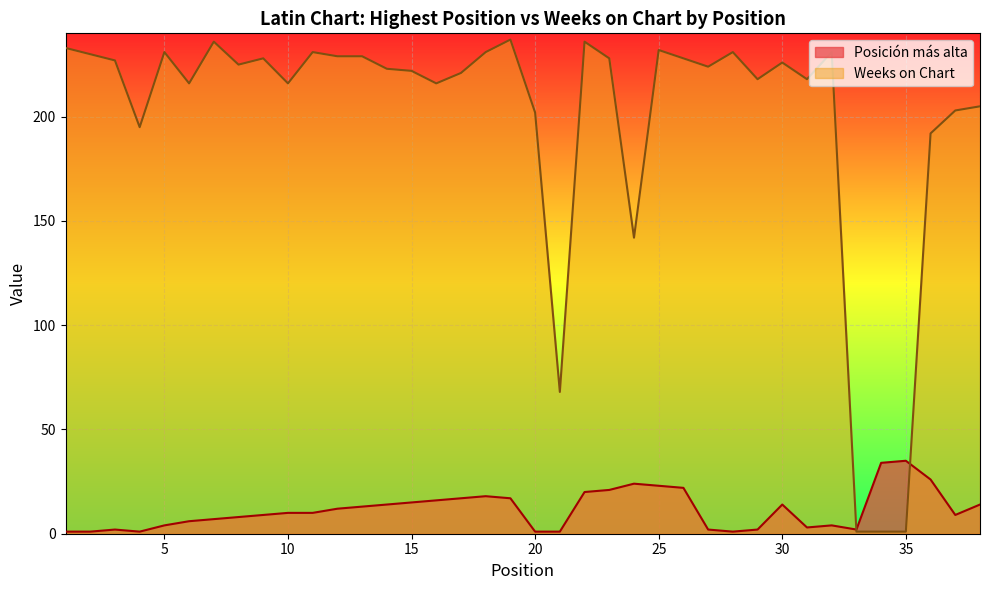

What is the difference between the Posicion mas alta values at 19 and 35?

18